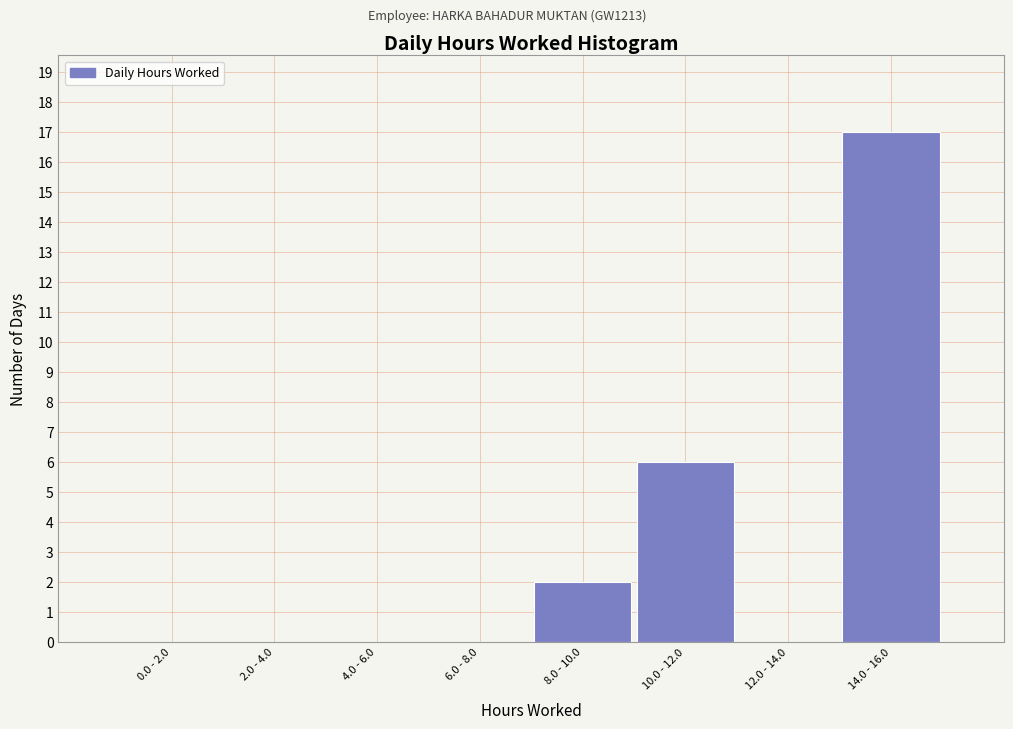

Reading left to right, what are all the values shown in this chart?

0.0 - 2.0=0	2.0 - 4.0=0	4.0 - 6.0=0	6.0 - 8.0=0	8.0 - 10.0=2	10.0 - 12.0=6	12.0 - 14.0=0	14.0 - 16.0=17